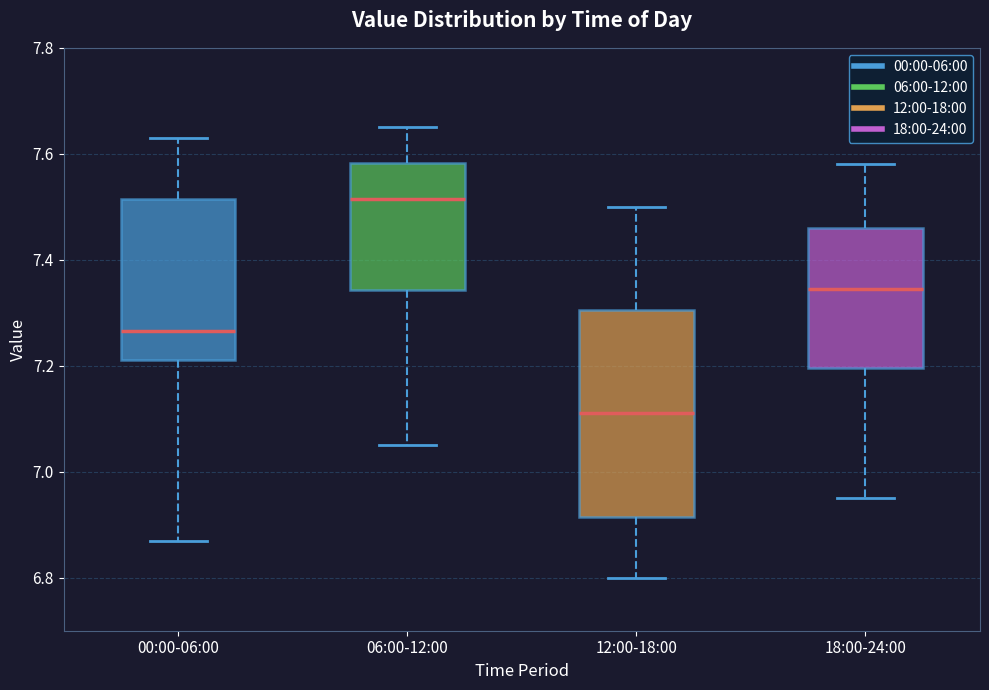

Reading left to right, transcribe this box plot: for each box, give where its median line is, the range the box spans, and where its two whiskers end, as read against the y-axis. The values are not printed on the chart, so give them approximately, as read against the axis.

00:00-06:00: median 7.26, box 7.22 to 7.52, whiskers 6.88 to 7.64
06:00-12:00: median 7.52, box 7.34 to 7.58, whiskers 7.06 to 7.66
12:00-18:00: median 7.12, box 6.92 to 7.30, whiskers 6.80 to 7.50
18:00-24:00: median 7.34, box 7.20 to 7.46, whiskers 6.96 to 7.58